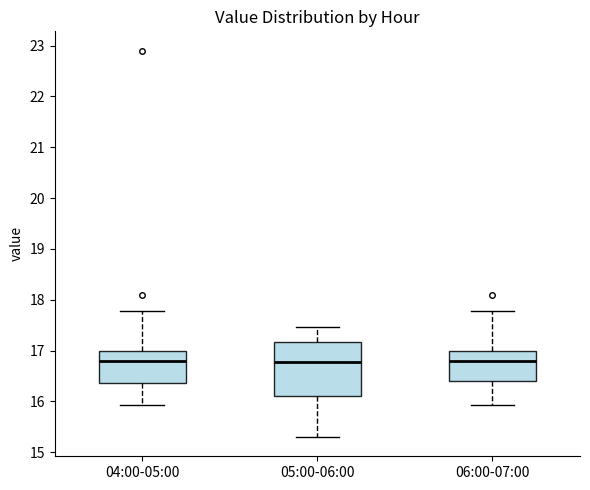

Reading left to right, transcribe this box plot: for each box, give where its median line is, the range the box spans, and where its two whiskers end, as read against the y-axis. The values are not printed on the chart, so give them approximately, as read against the axis.

04:00-05:00: median 16.8, box 16.4 to 17.0, whiskers 15.9 to 17.8
05:00-06:00: median 16.8, box 16.1 to 17.2, whiskers 15.3 to 17.5
06:00-07:00: median 16.8, box 16.4 to 17.0, whiskers 15.9 to 17.8